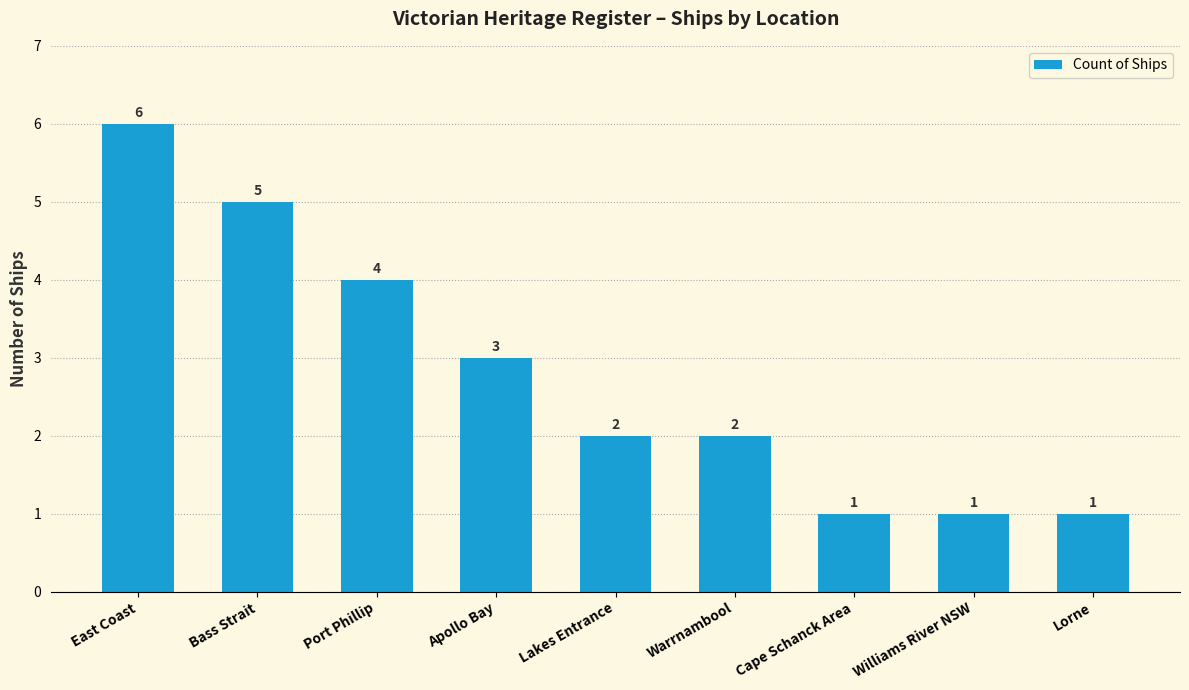

Reading right to left, what are all the values shown in this chart?

1	1	1	2	2	3	4	5	6